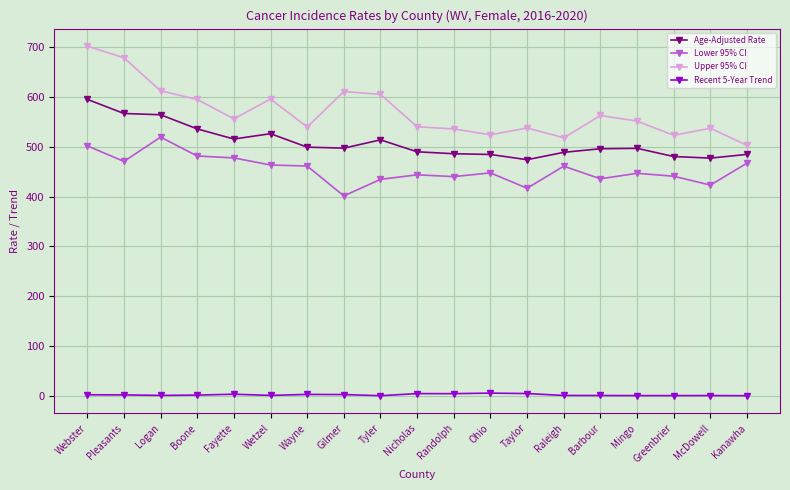

What is the label of the 9th point from the right?

Randolph